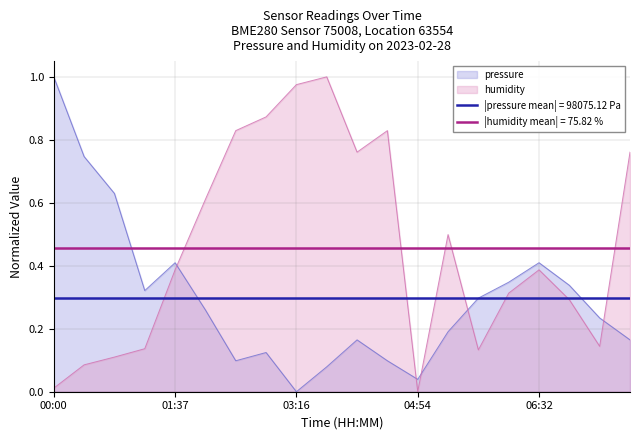

Reading left to right, list all the values displayed in this chart.

pressure: 1.0	0.7	0.6	0.3	0.4	0.3	0.1	0.1	0.0	0.1	0.2	0.1	0.0	0.2	0.3	0.3	0.4	0.3	0.2	0.2
humidity: 0.0	0.1	0.1	0.1	0.4	0.6	0.8	0.9	1.0	1.0	0.8	0.8	0.0	0.5	0.1	0.3	0.4	0.3	0.1	0.8